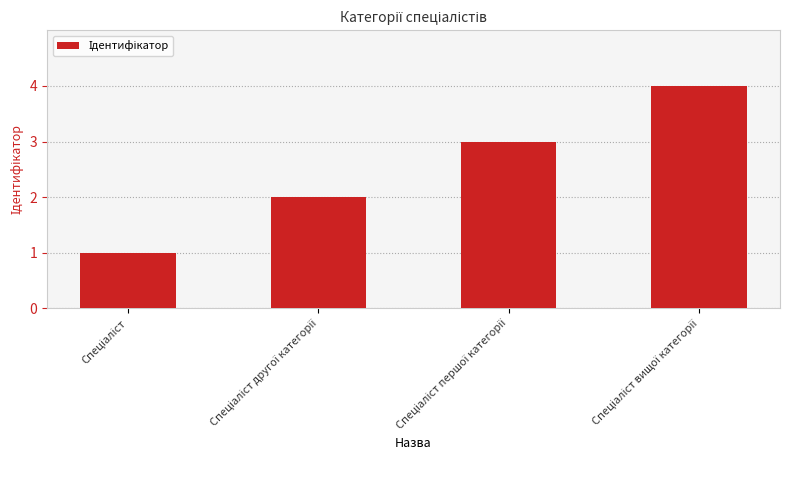

What is the greatest value displayed?

4